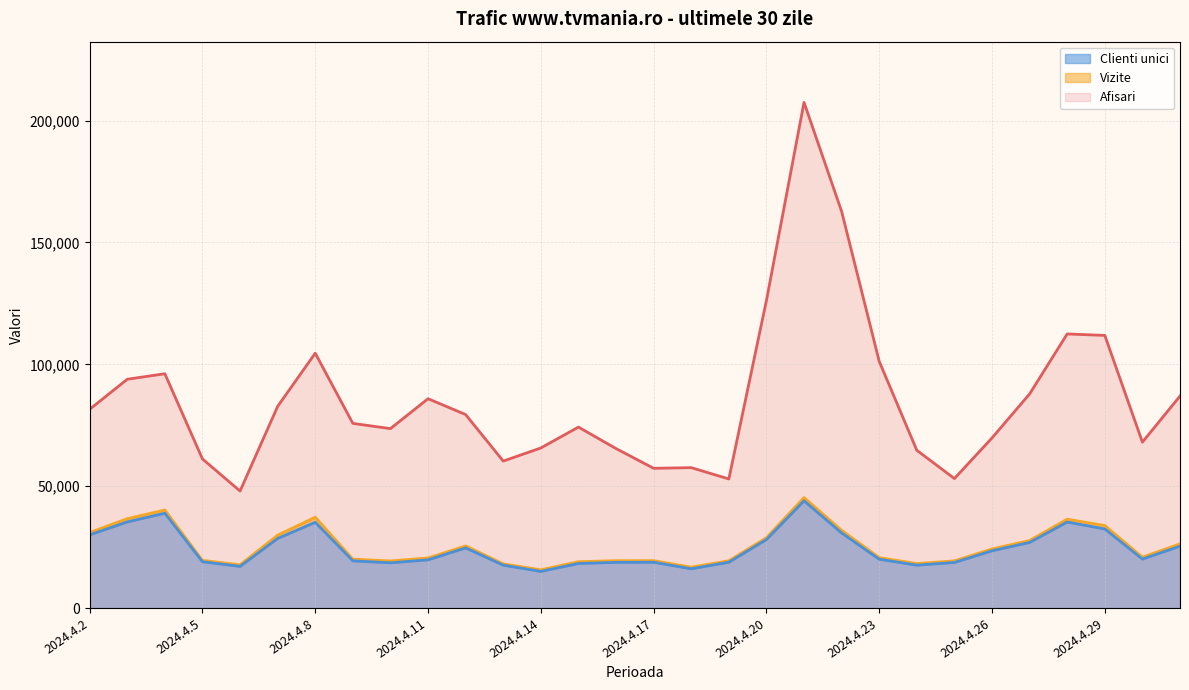

Reading left to right, transcribe all the data shown in this chart.

Afisari: 81556	93875	96136	61190	48025	82747	104570	75775	73627	85895	79389	60311	65687	74256	65445	57345	57616	52974	126171	207471	162734	101218	64735	53140	69805	87868	112470	111861	68079	86975
Vizite: 30997	36683	40235	19580	17768	29923	37281	20078	19342	20565	25507	18161	15700	19037	19456	19473	16795	19417	28878	45348	31907	20711	18270	19377	24250	27739	36478	33860	20874	26361
Clienti unici: 30042	35356	38914	19010	17109	28567	35190	19382	18570	19795	24700	17611	15046	18292	18760	18810	16122	18818	28115	44004	30815	20048	17615	18710	23509	26931	35300	32471	20096	25411